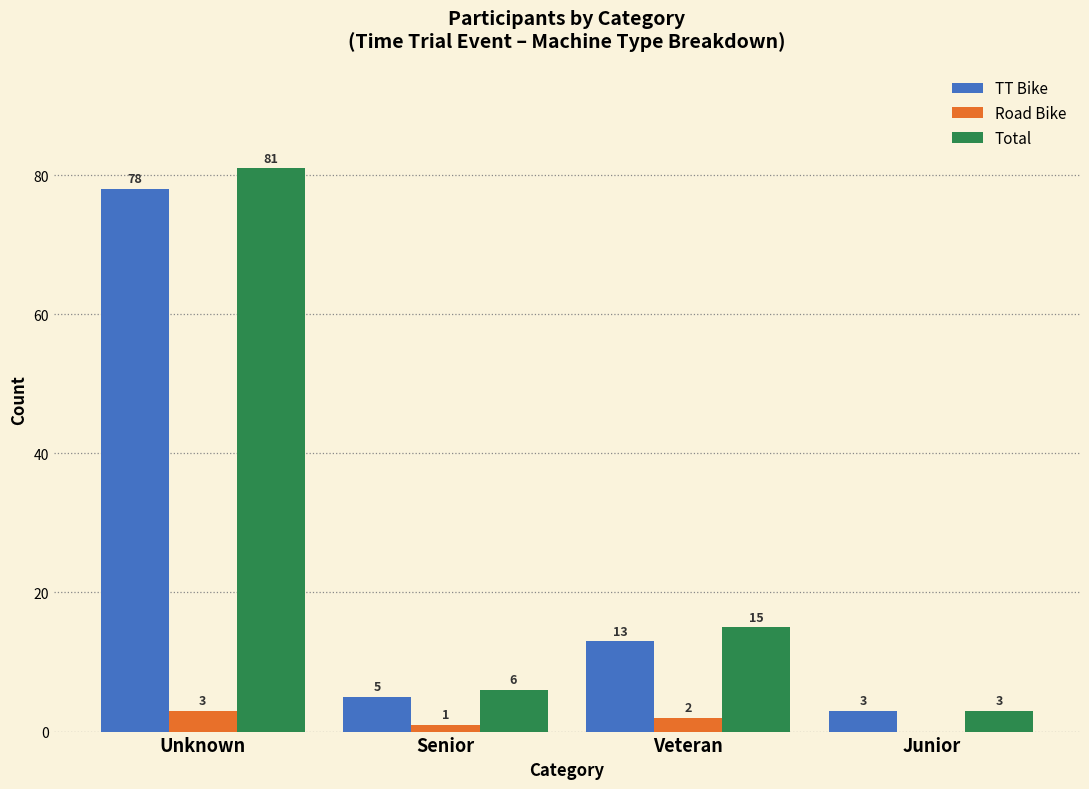

The Road Bike series shows 1 at Senior. True or false?

True